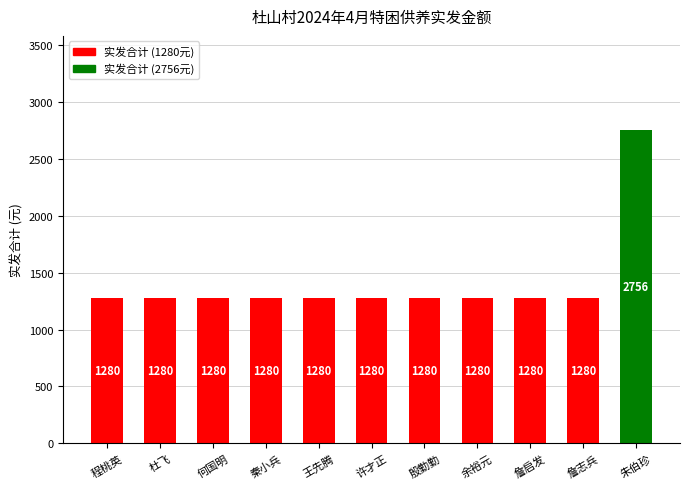

What is the minimum value shown in the chart?

1280